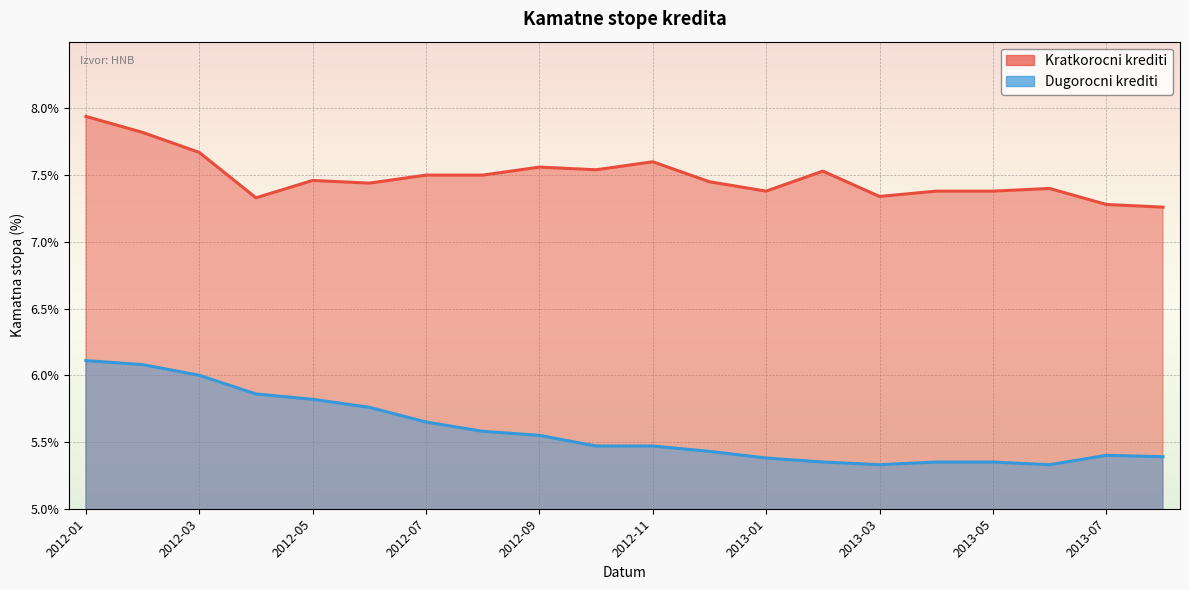

Which series has the largest total across all categories?

Kratkorocni krediti